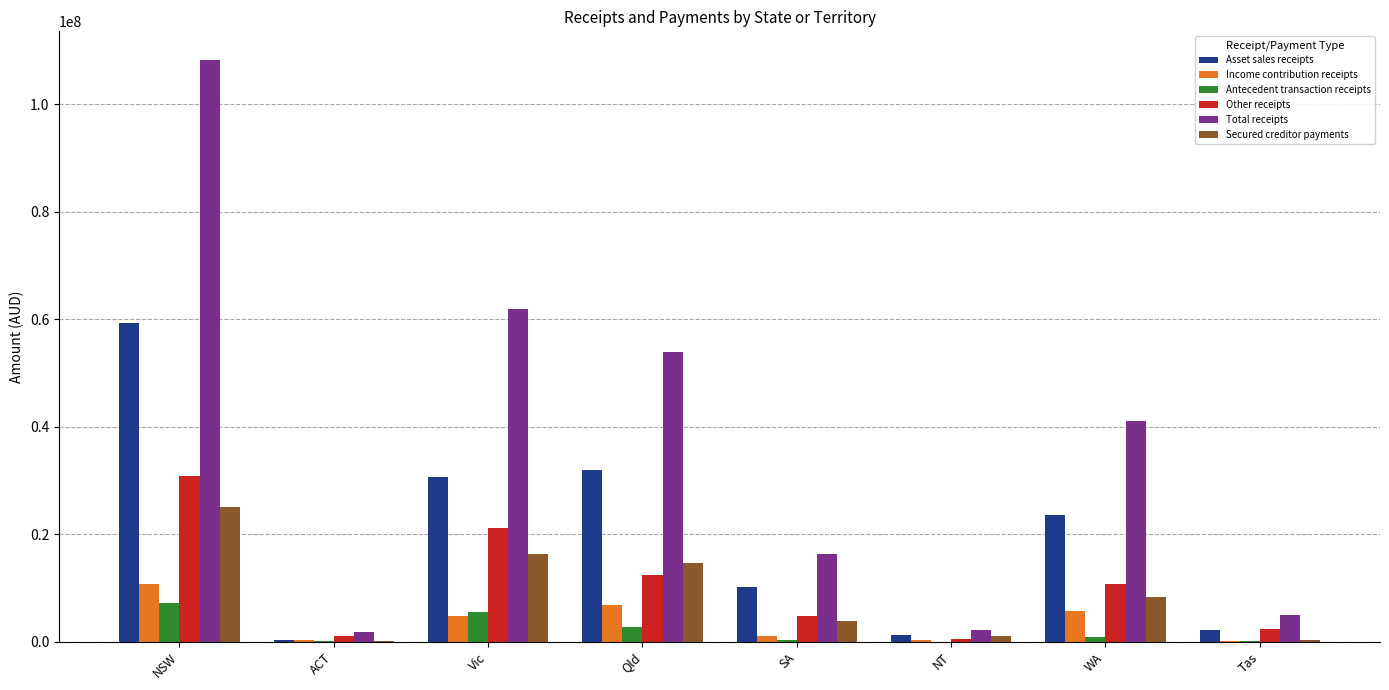

Are the bars horizontal?

No